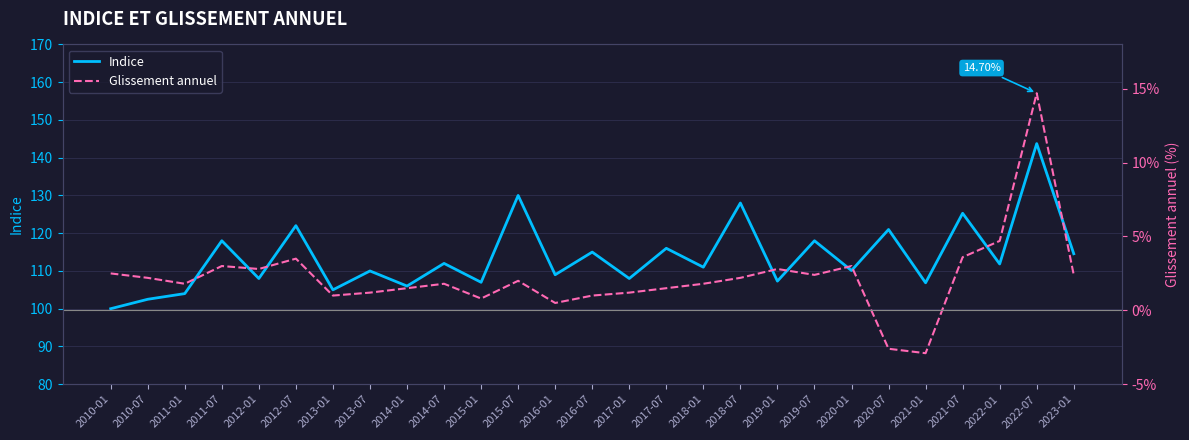

What is the value of the Indice point at the 4th from the left?

118.0